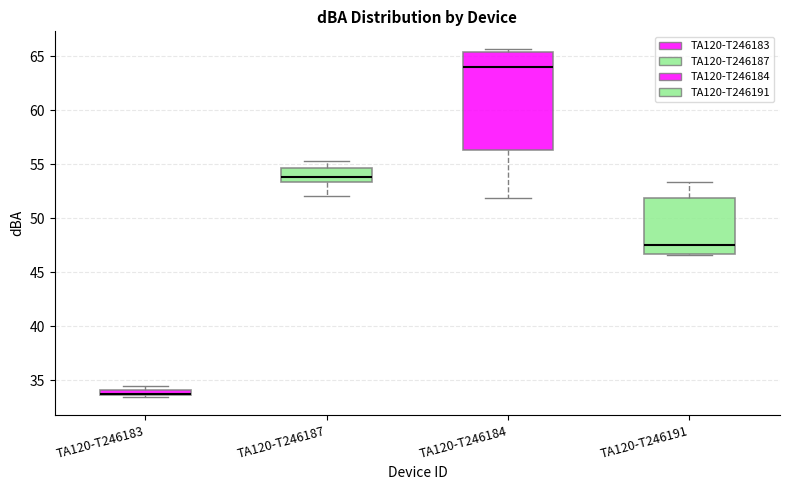

Where is the upper edge of the box for TA120-T246187 on the y-axis? The values are not printed on the chart, so give them approximately, as read against the axis.

54.5